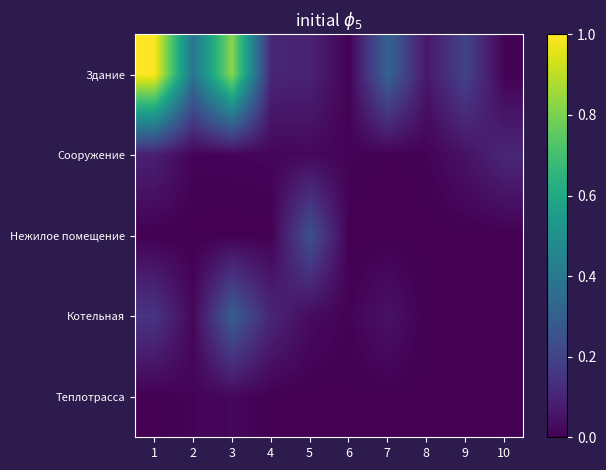

Rank the series at 3 from highest to lowest value.

Здание, Котельная, Теплотрасса, Сооружение, Нежилое помещение